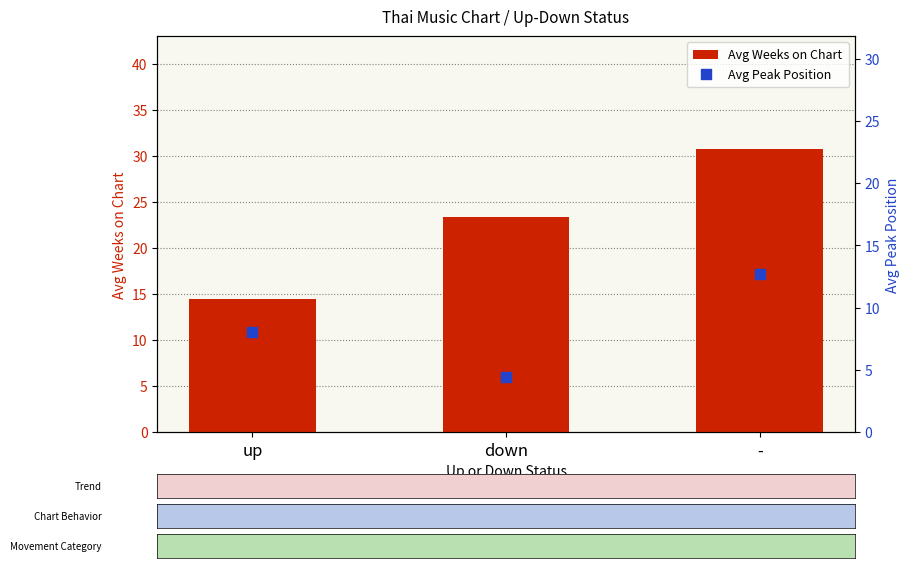

Is the value of Avg Weeks on Chart at down greater than the value of Avg Peak Position at -?

Yes